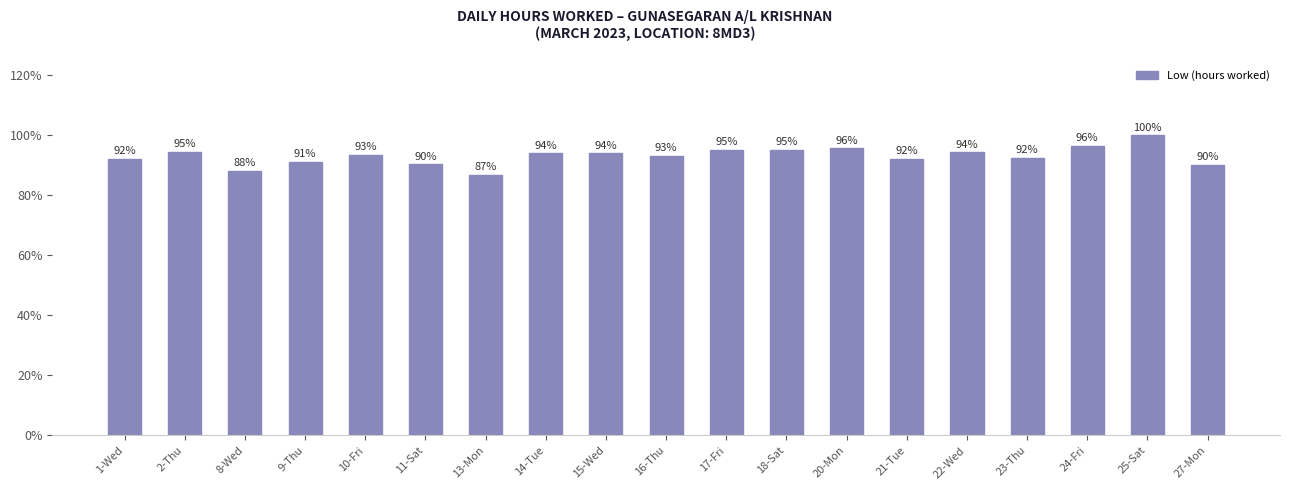

Does the chart contain any negative values?

No